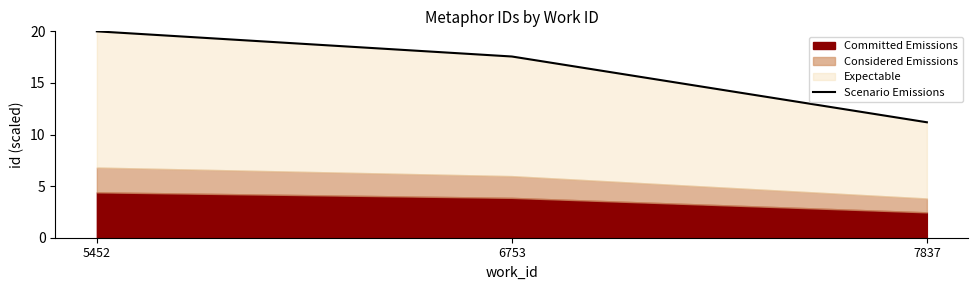

What is the value of the 2nd point from the left?

17.6